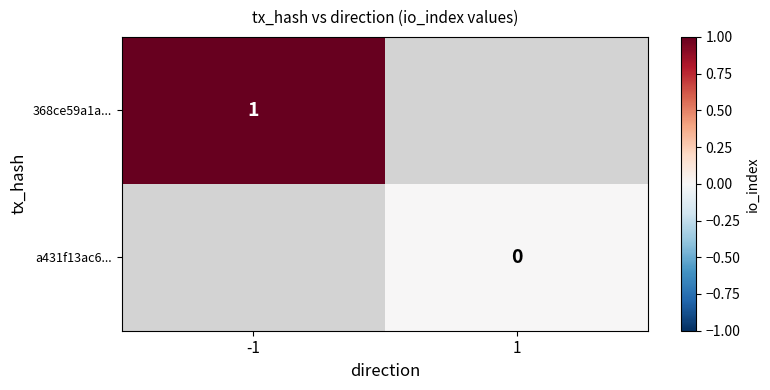

How many data points does each series have?

2